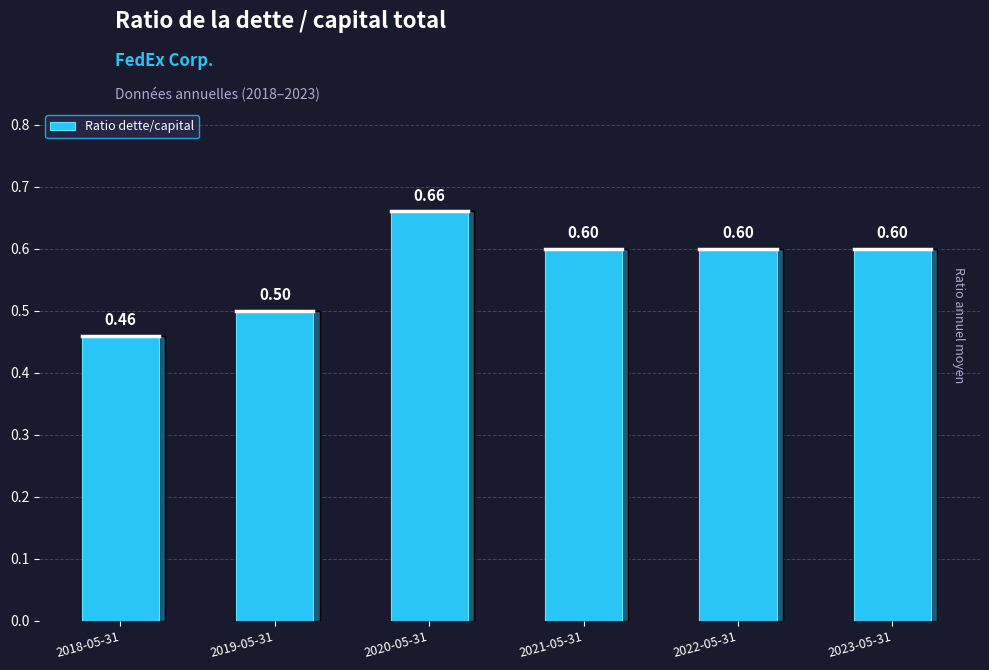

How many bars are there in total?

6